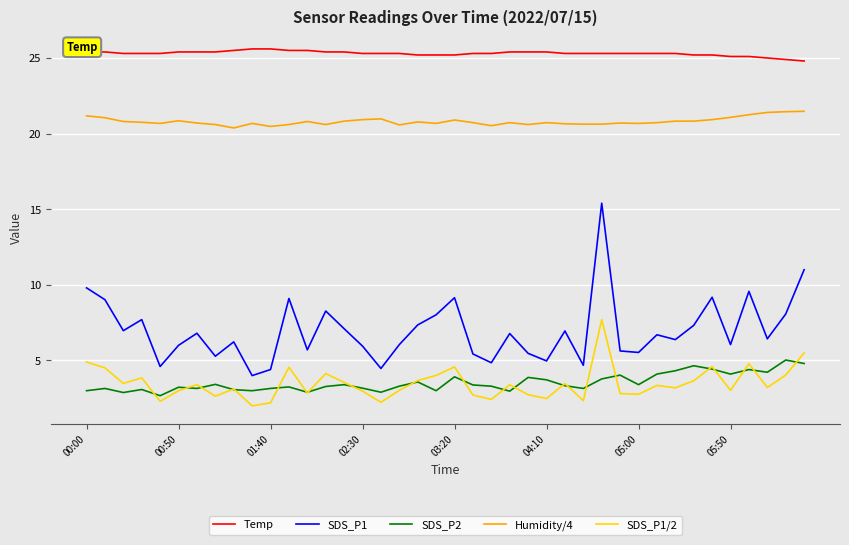

True or false: Temp and SDS_P2 cross at least once.

False